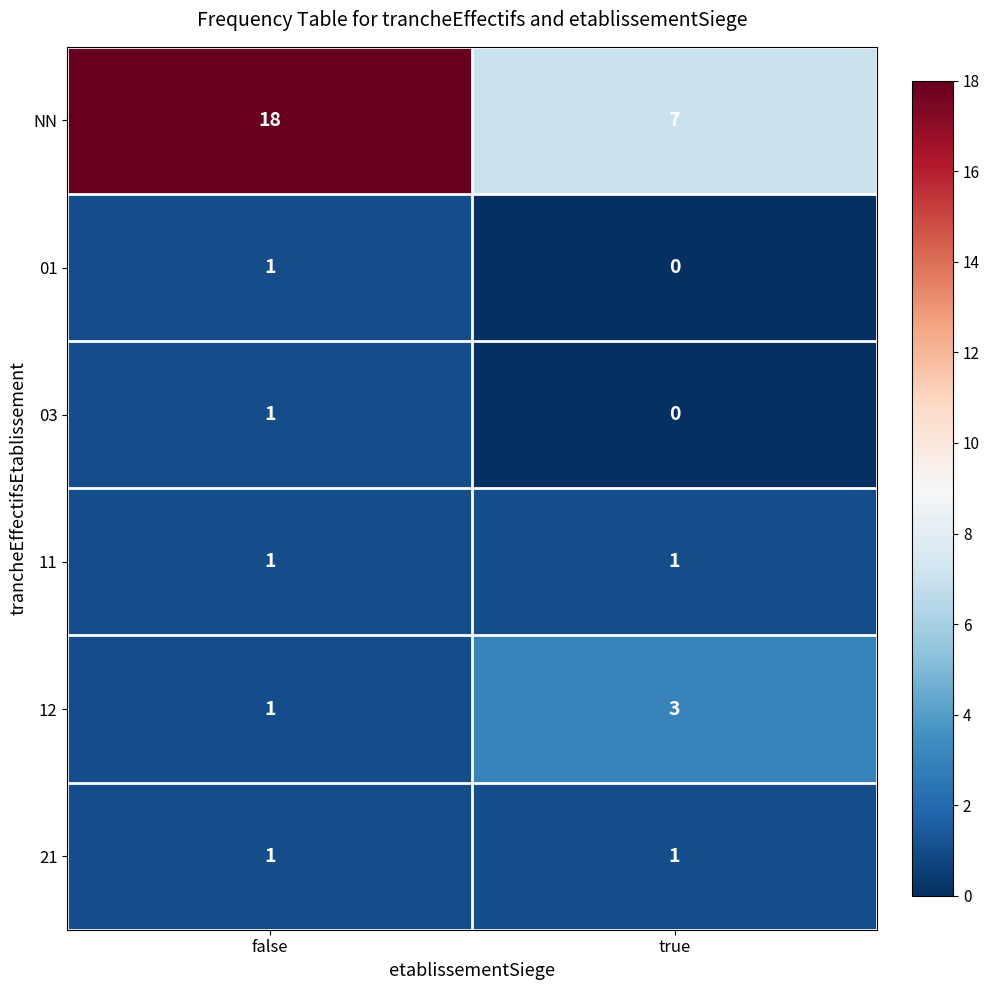

True or false: 21 has a value of 0 at true.

False